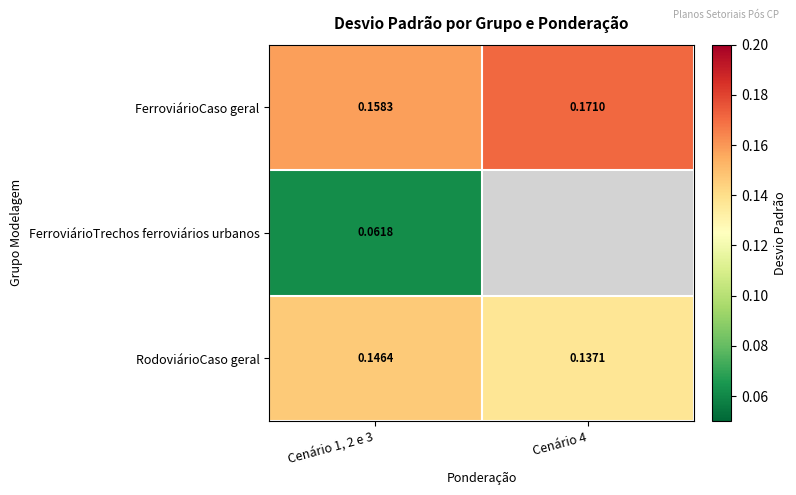

List the series in order of their peak value, lowest first.

FerroviárioTrechos ferroviários urbanos, RodoviárioCaso geral, FerroviárioCaso geral